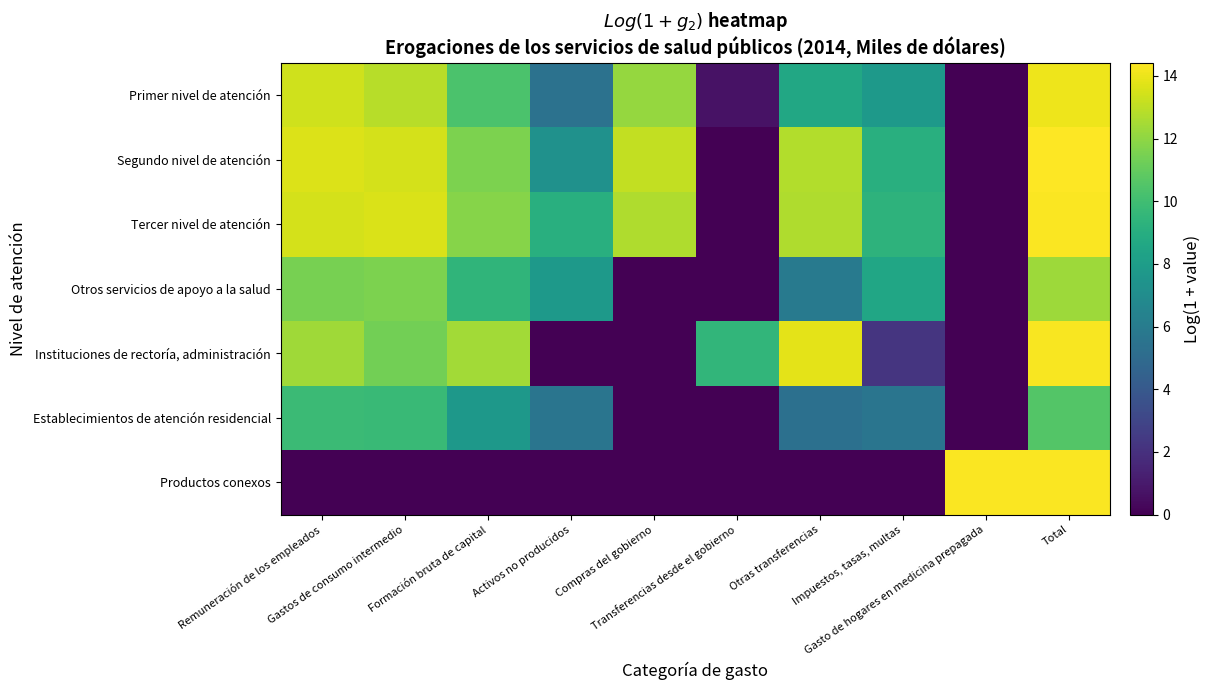

Rank the series by their maximum value, from lowest to highest.

Establecimientos de atención residencial, Otros servicios de apoyo a la salud, Primer nivel de atención, Instituciones de rectoría, administración, Tercer nivel de atención, Productos conexos, Segundo nivel de atención